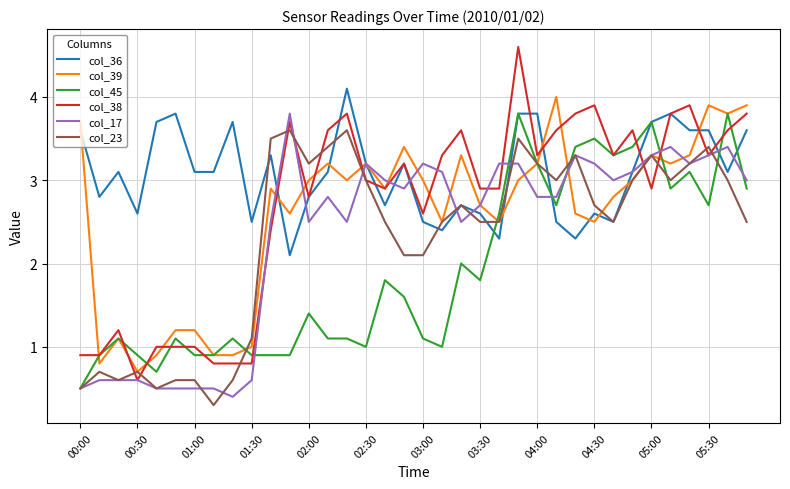

True or false: col_23 has more than 1 points higher than both neighbors.

True